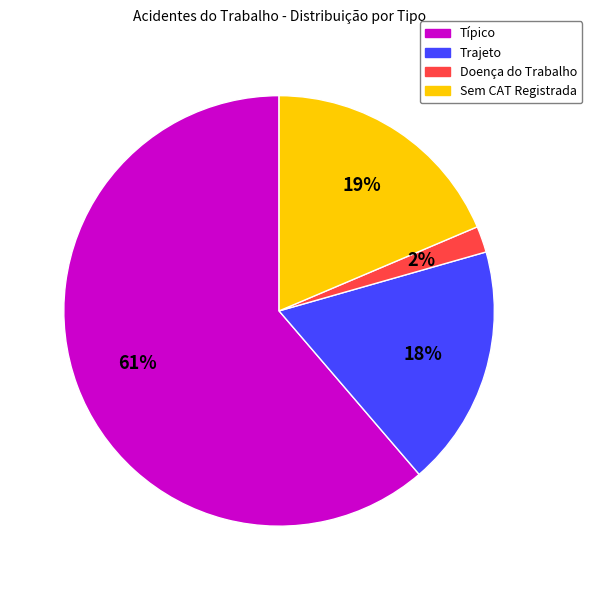

Is there a majority slice in this chart?

Yes